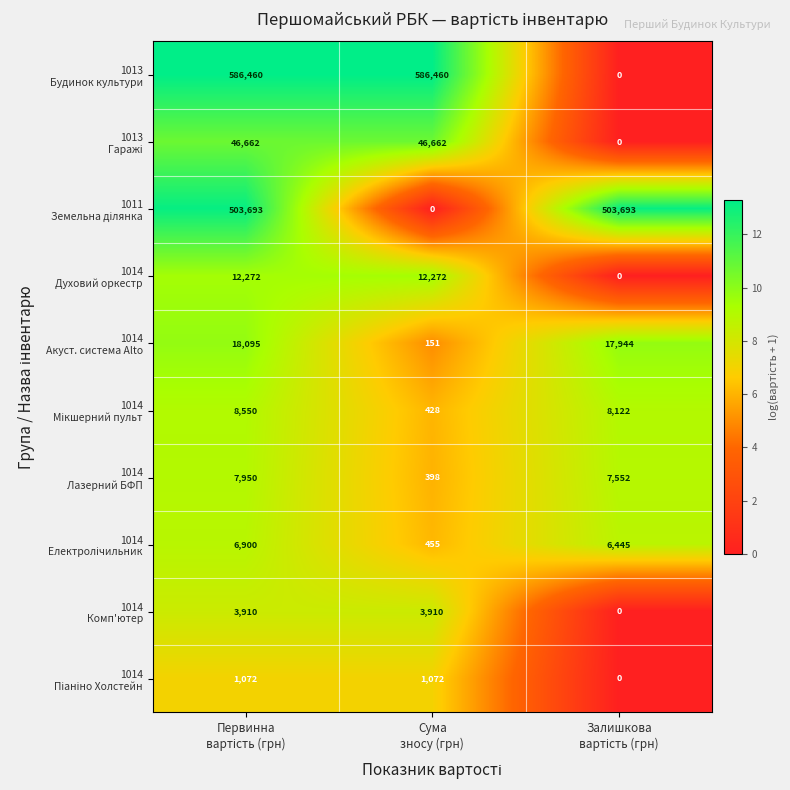

At how many categories does at least one series exceed 161940?

3